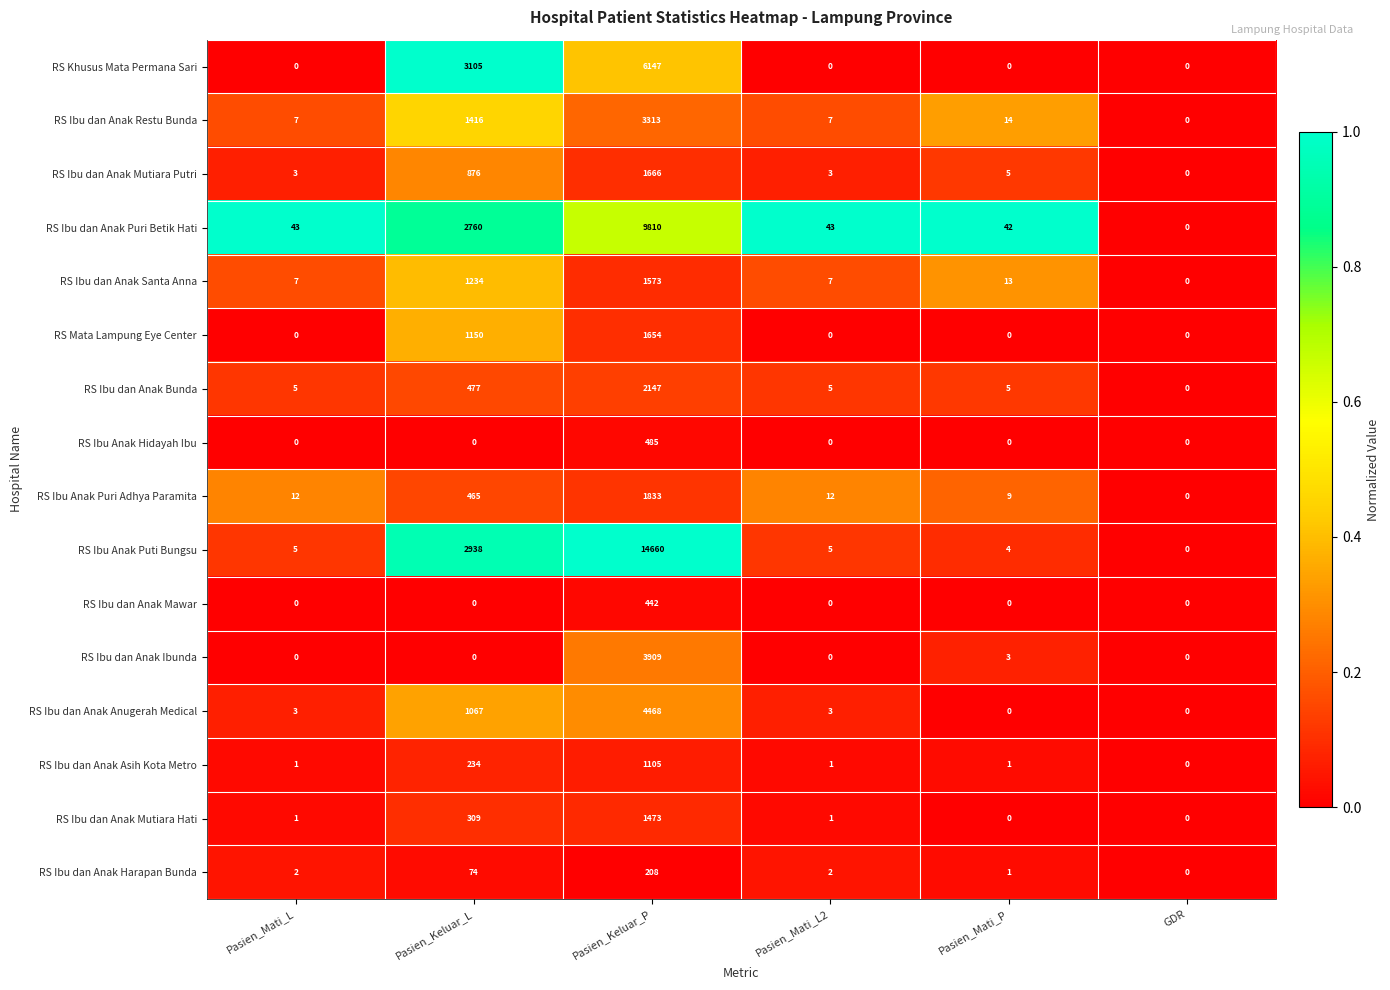

Which series has the largest range (max minus min)?

RS Ibu Anak Puti Bungsu